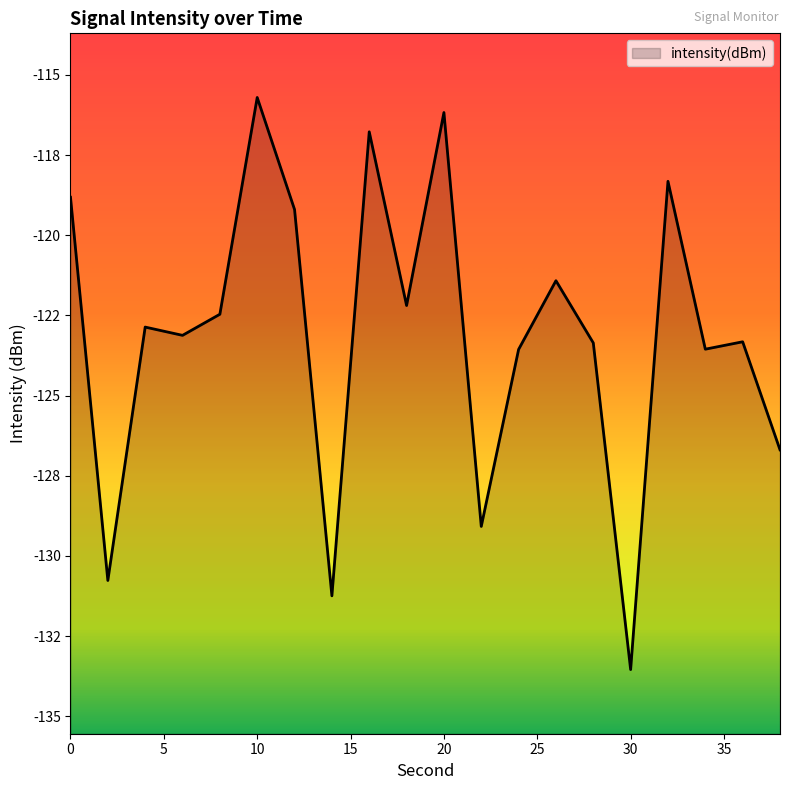

What value does the data have at 26?

-121.4